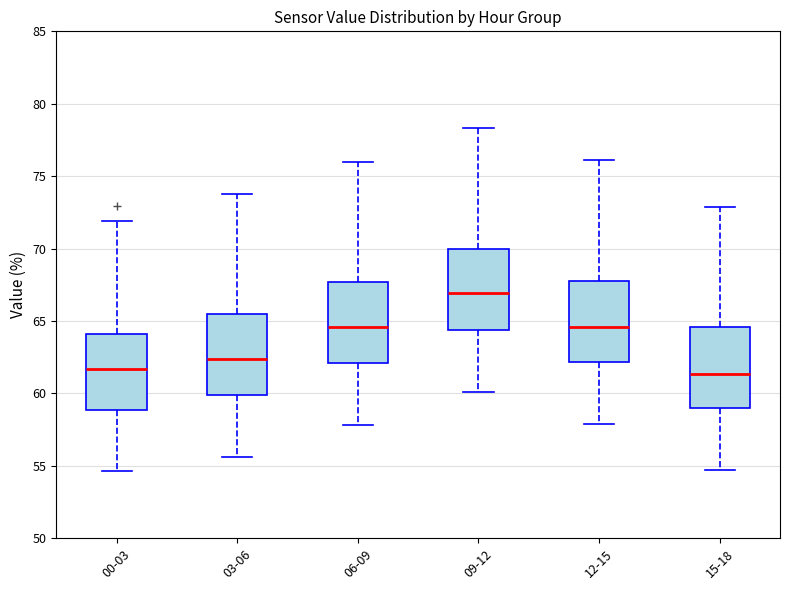

Where is the lower edge of the box for 09-12 on the y-axis? The values are not printed on the chart, so give them approximately, as read against the axis.

64.5